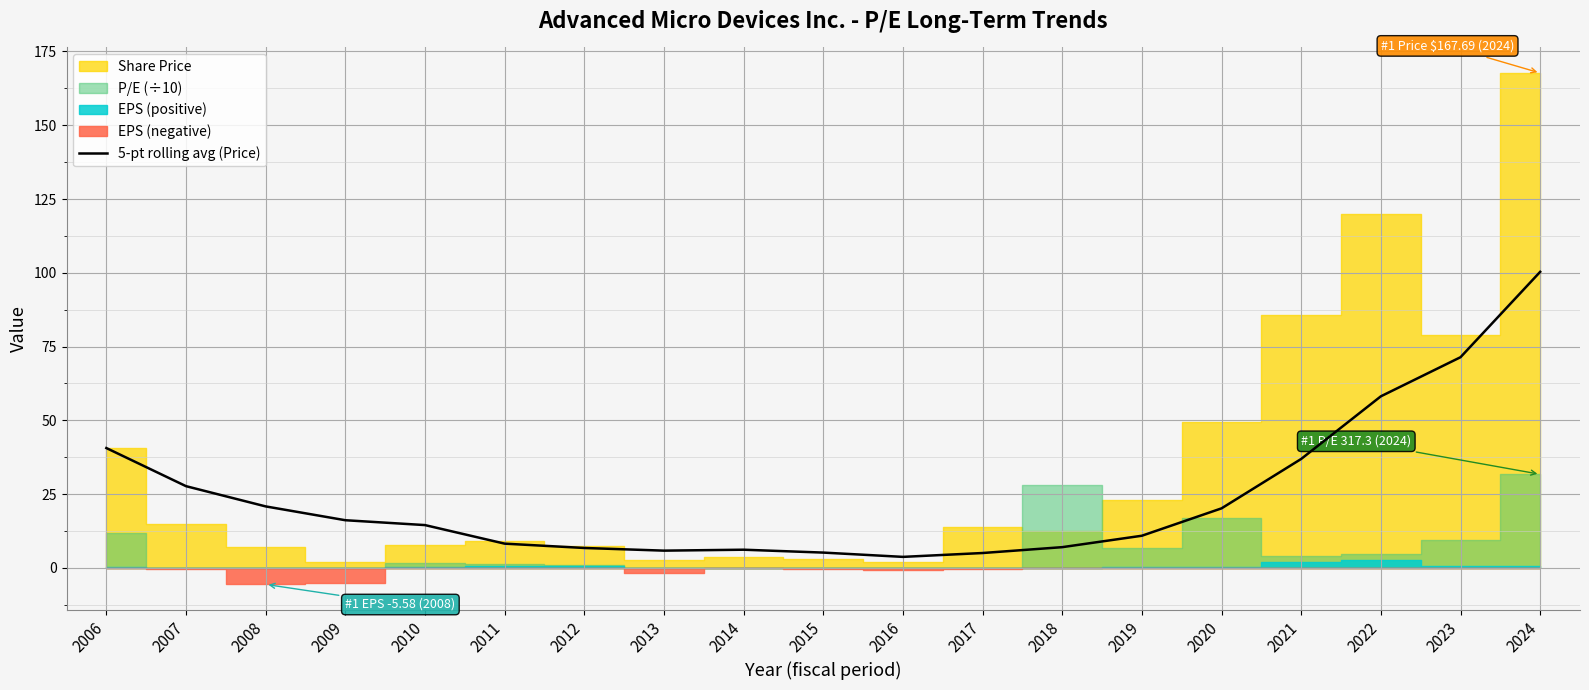

Is it true that 5-pt rolling avg (Price) equals 14.5 at 2010?

True